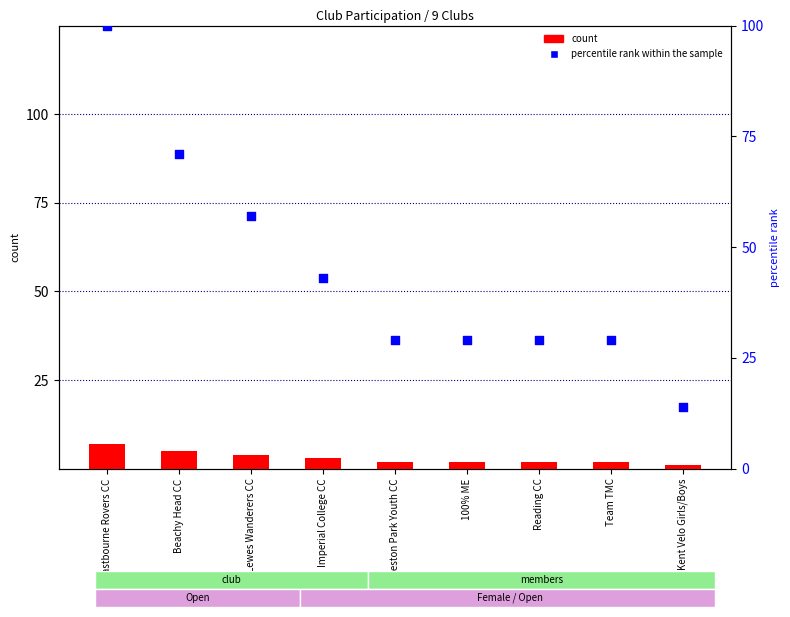

At which category is the sum across all series the highest?

Eastbourne Rovers CC